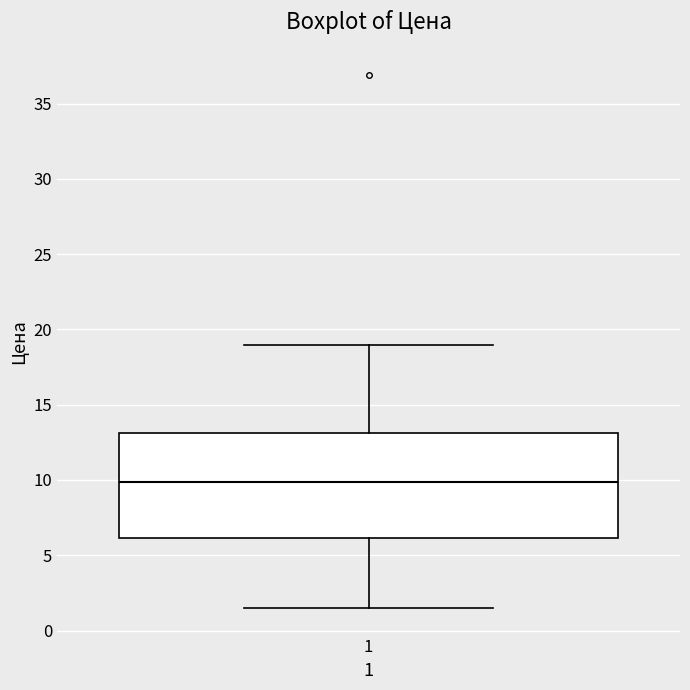

Where does the lower whisker of the box at x = 1 end on the y-axis? The values are not printed on the chart, so give them approximately, as read against the axis.

1.5